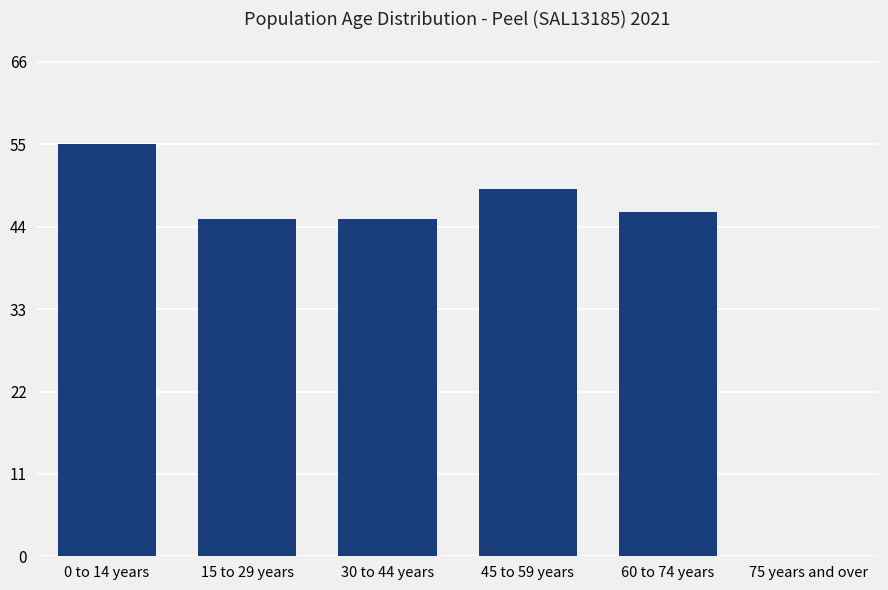

What is the sum of all values?

240